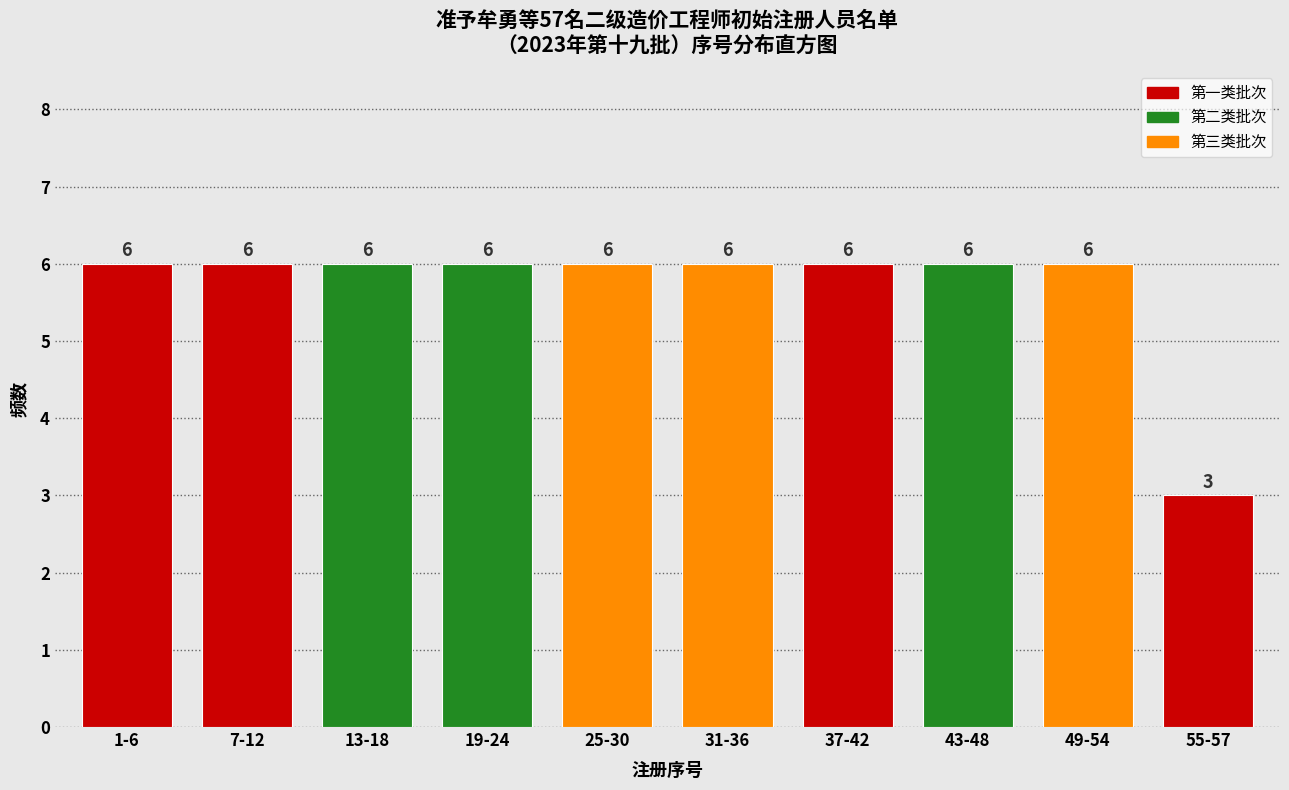

Reading left to right, list all the values displayed in this chart.

6	6	6	6	6	6	6	6	6	3